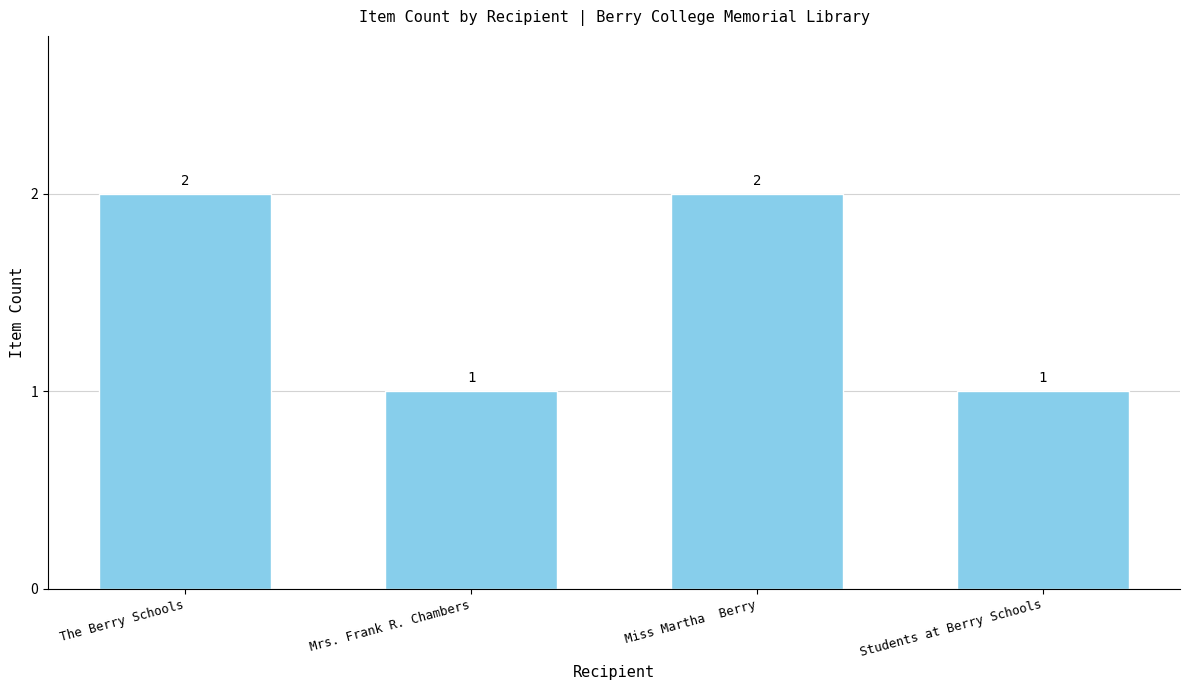

What is the approximate value at Mrs. Frank R. Chambers?

1